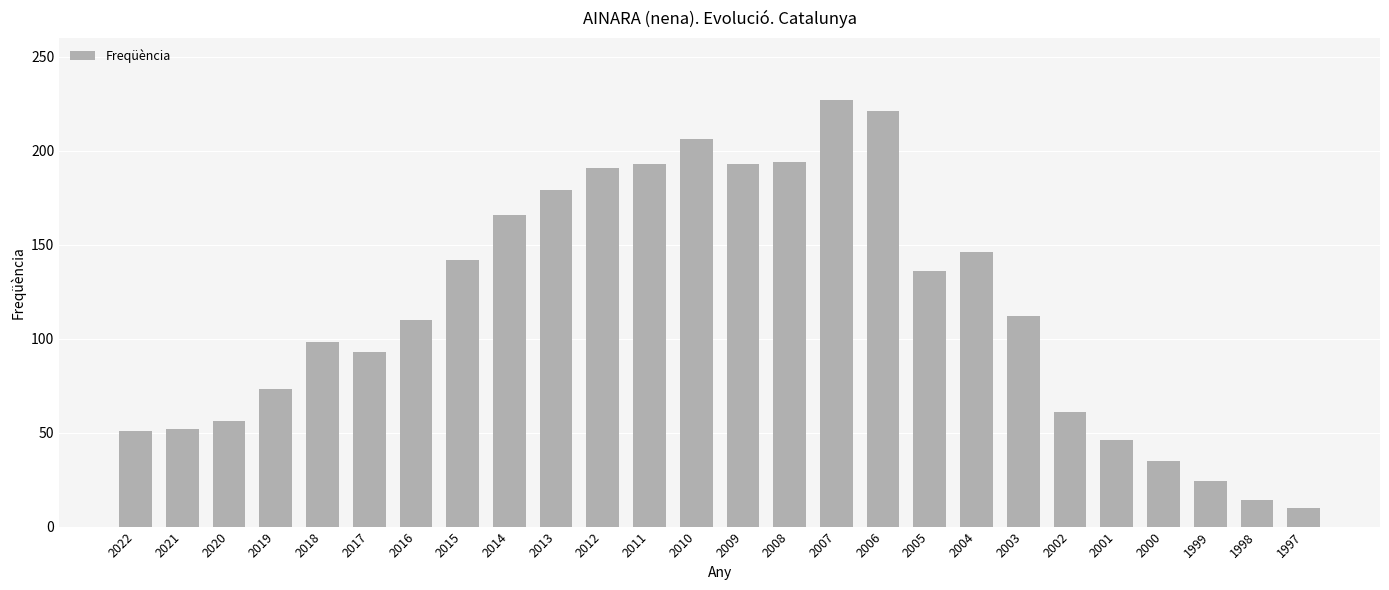

What is the maximum value shown in the chart?

227